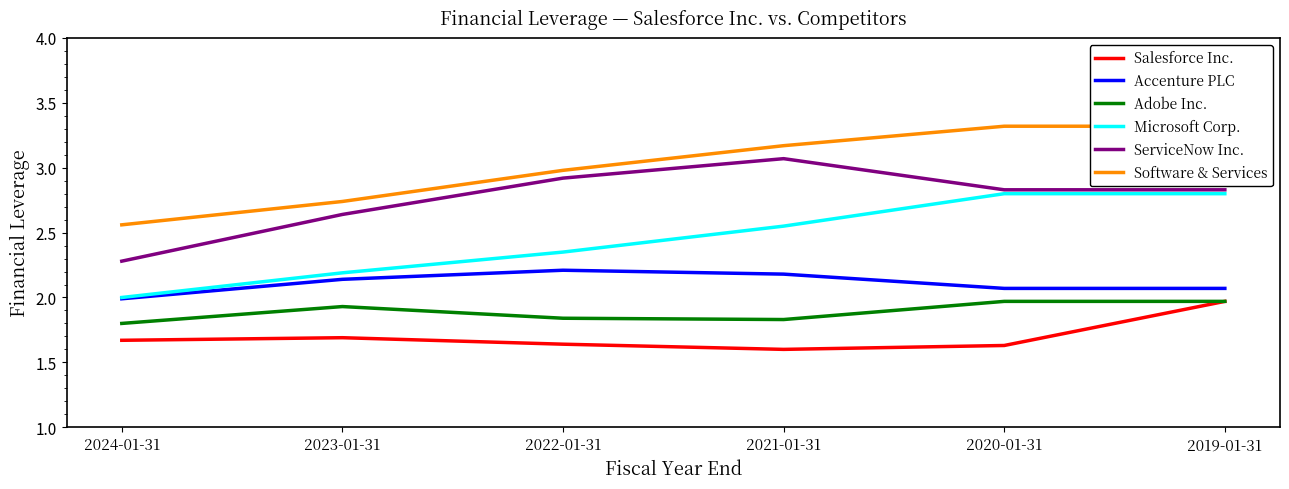

True or false: ServiceNow Inc. has more than 2 points higher than both neighbors.

False